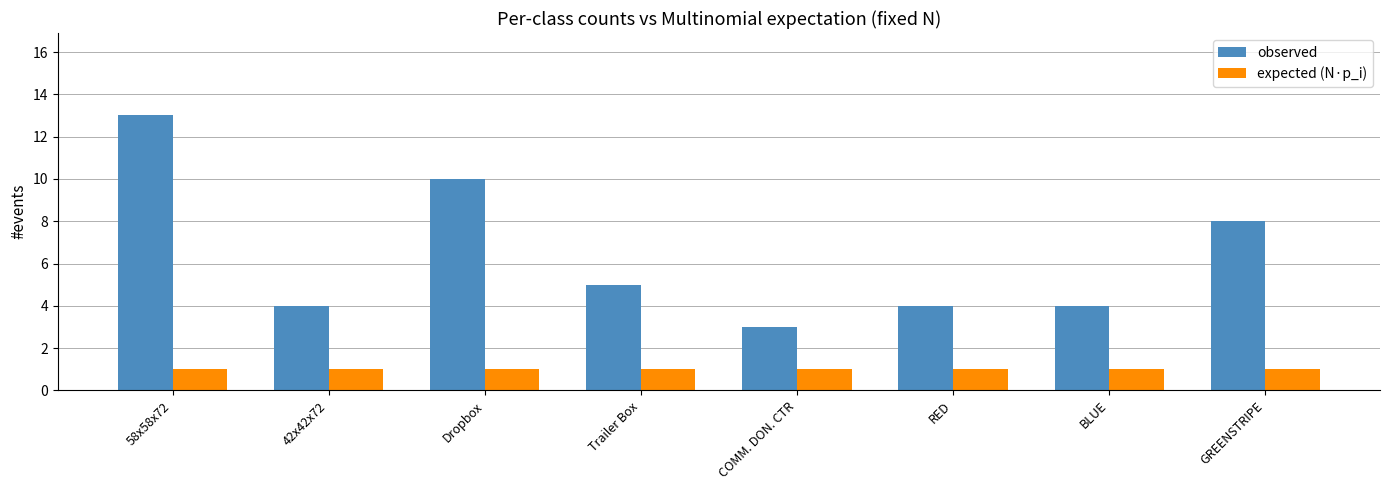

What is the difference between the observed values at COMM. DON. CTR and Trailer Box?

2